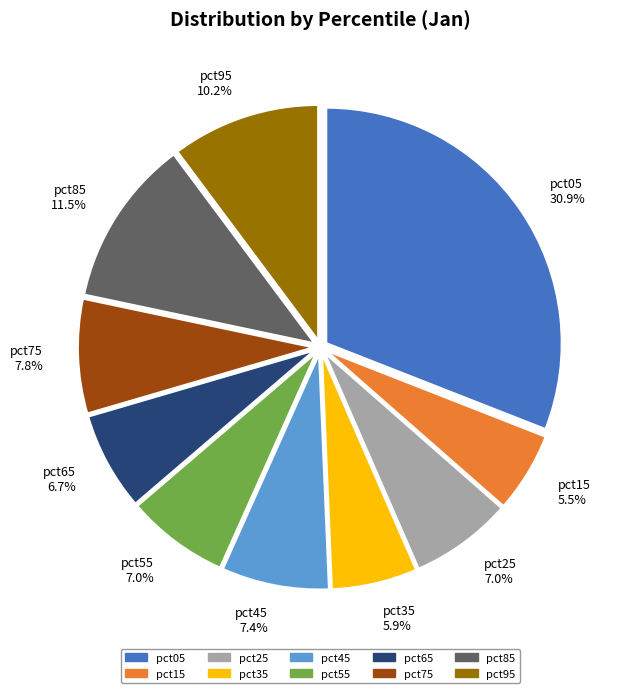

How many slices are in this pie chart?

10